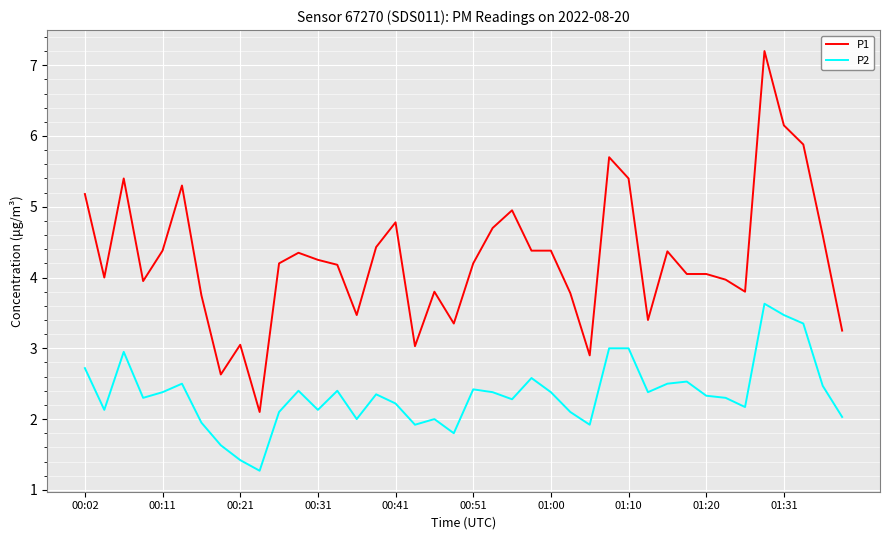

What is the difference between the maximum and minimum values in the P1 series?

5.1